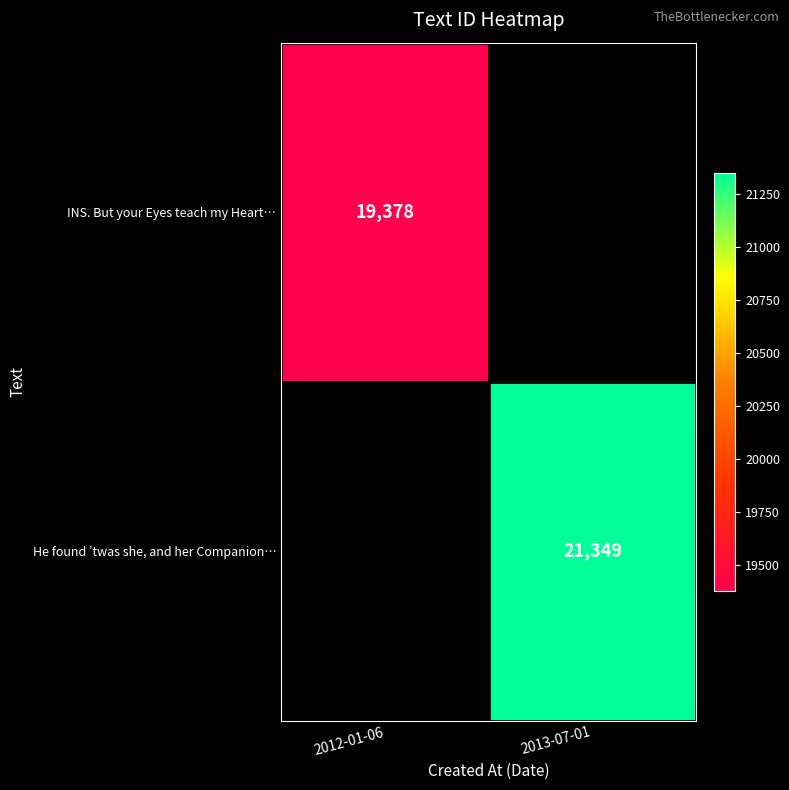

The value of He found ’twas she, and her Companion… at 2013-07-01 is 29325. True or false?

False